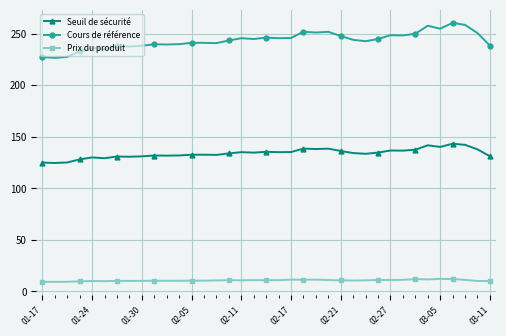

What are all the series names shown in the legend?

Seuil de sécurité, Cours de référence, Prix du produit